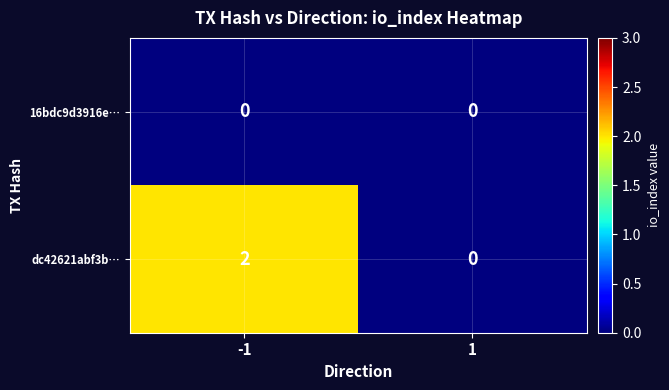

List the labels in order of dc42621abf3b… value, smallest first.

1, -1